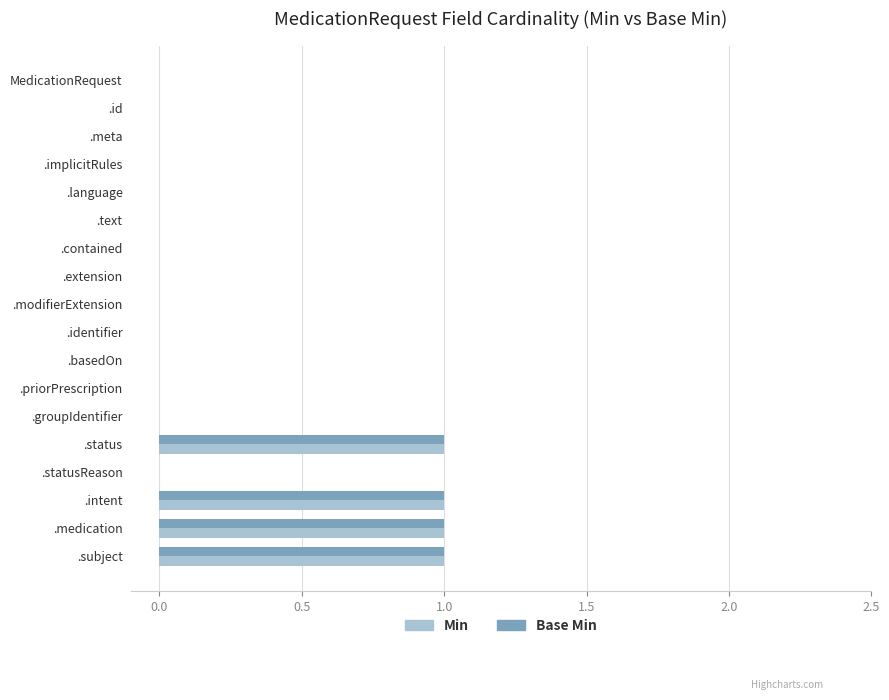

True or false: Base Min has a value of 0 at .extension.

True